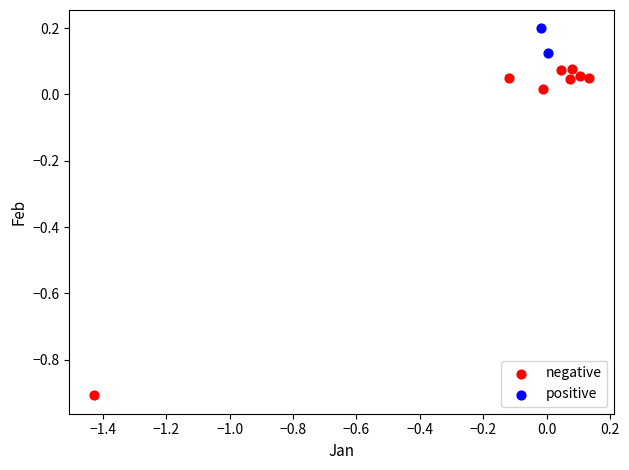

What are all the series names shown in the legend?

negative, positive